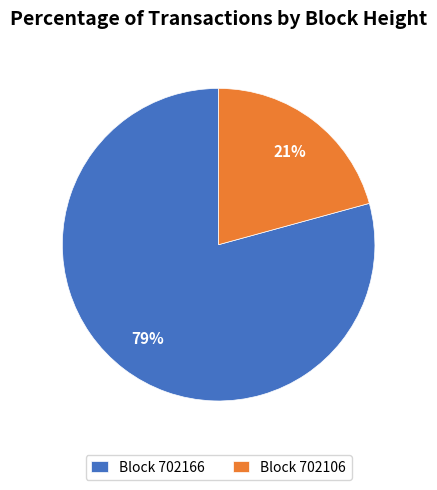

What is the largest slice in the pie chart?

Block 702166